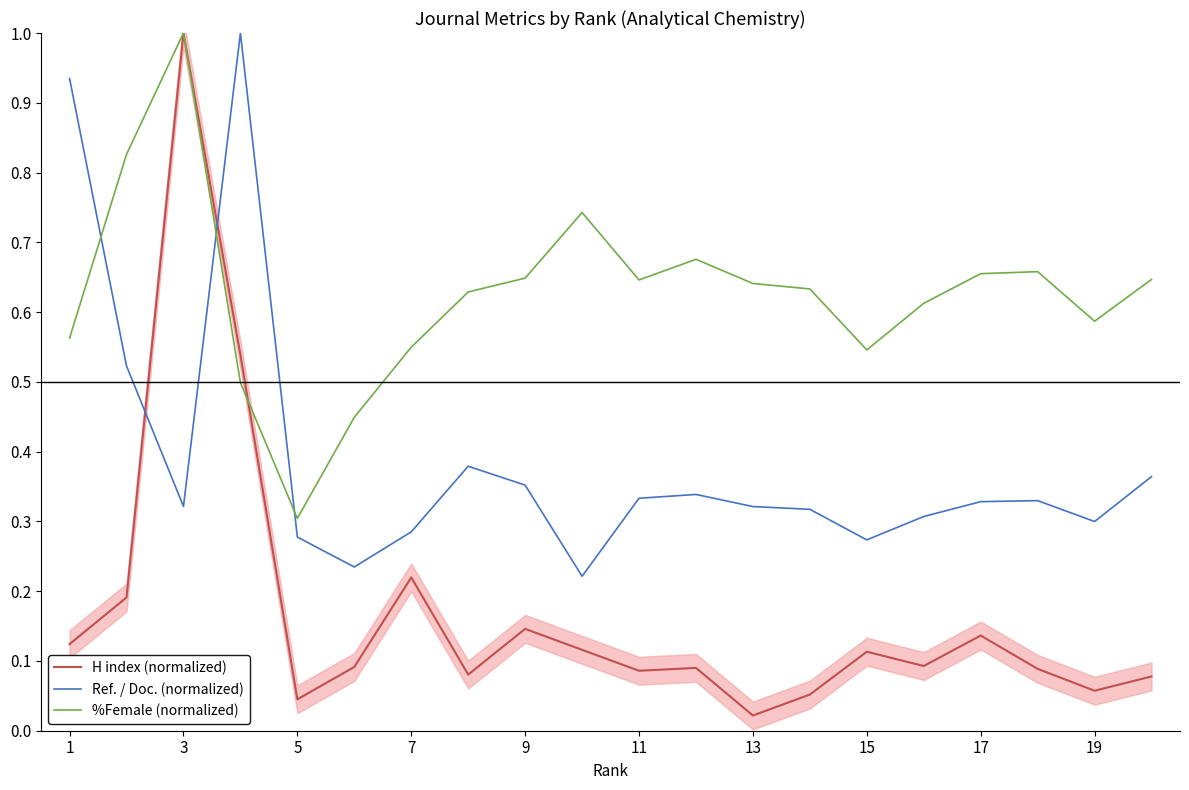

How many data points does each series have?

20